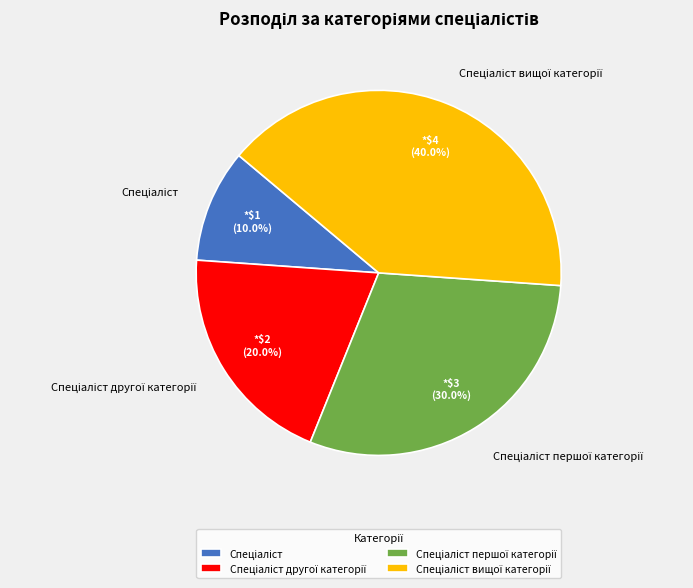

Is there a majority slice in this chart?

No